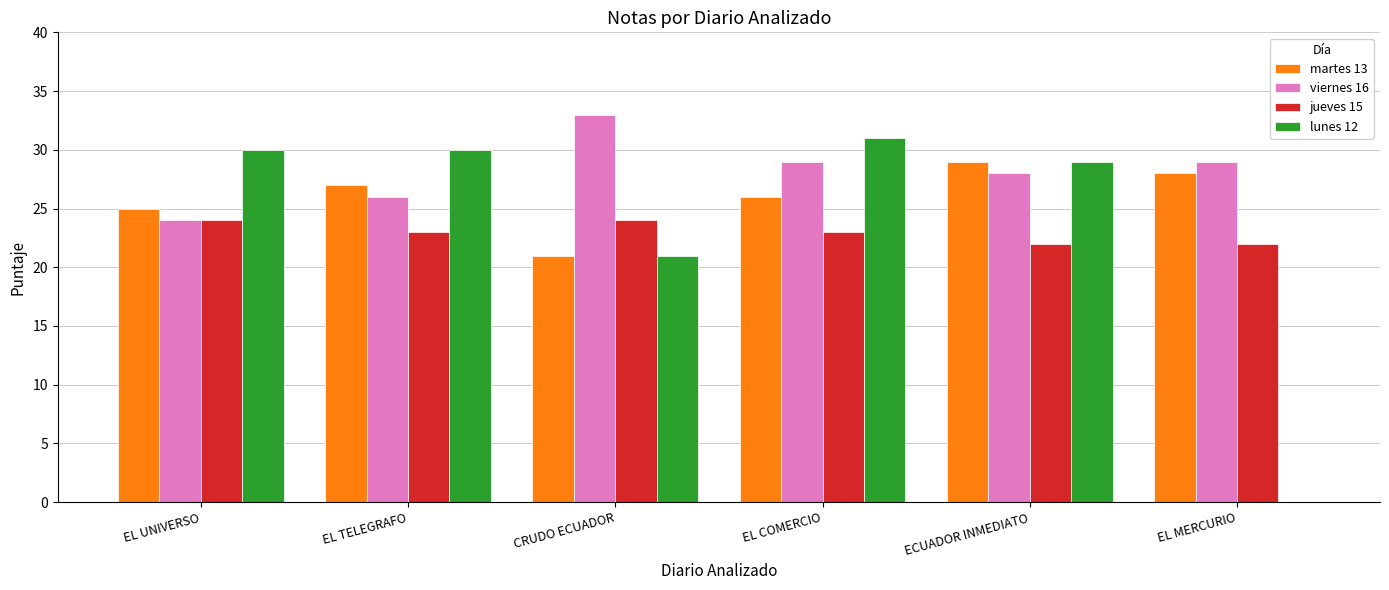

What is the highest value of the viernes 16 series?

33